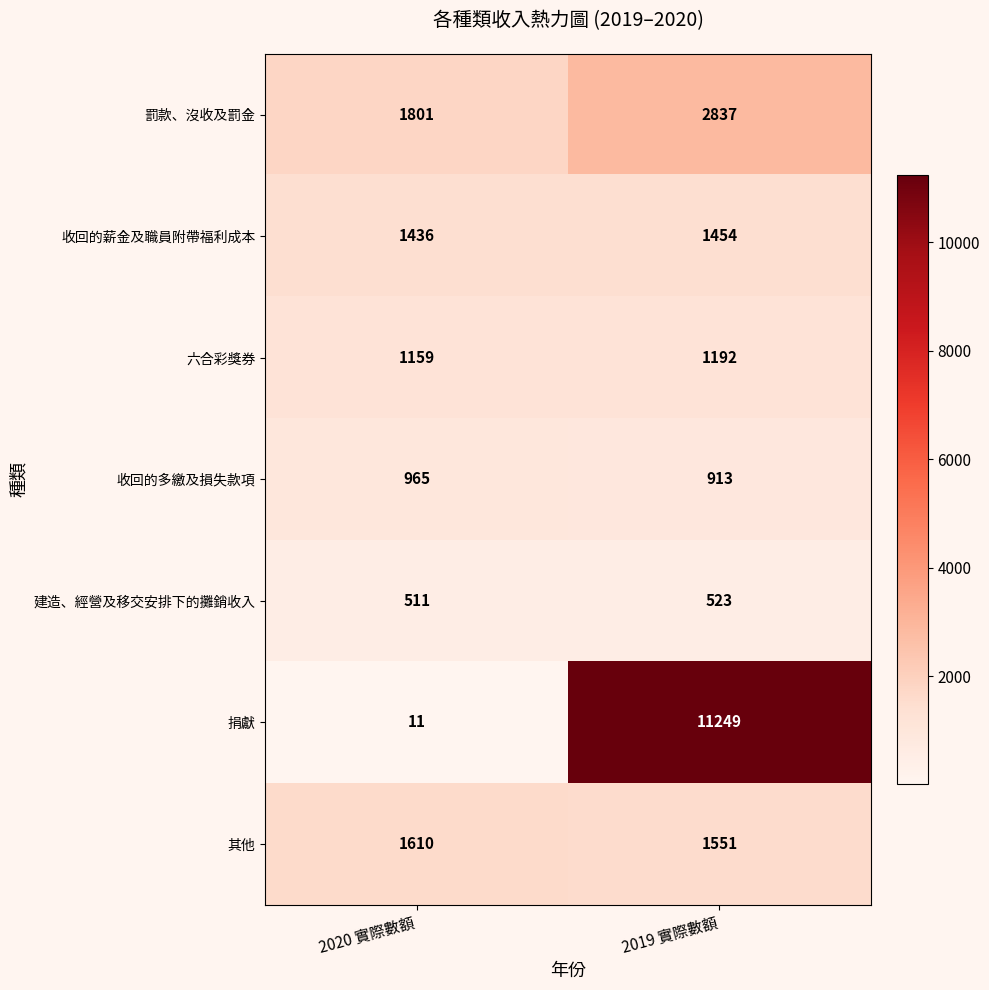

What is the average value of the 收回的多繳及損失款項 series?

939